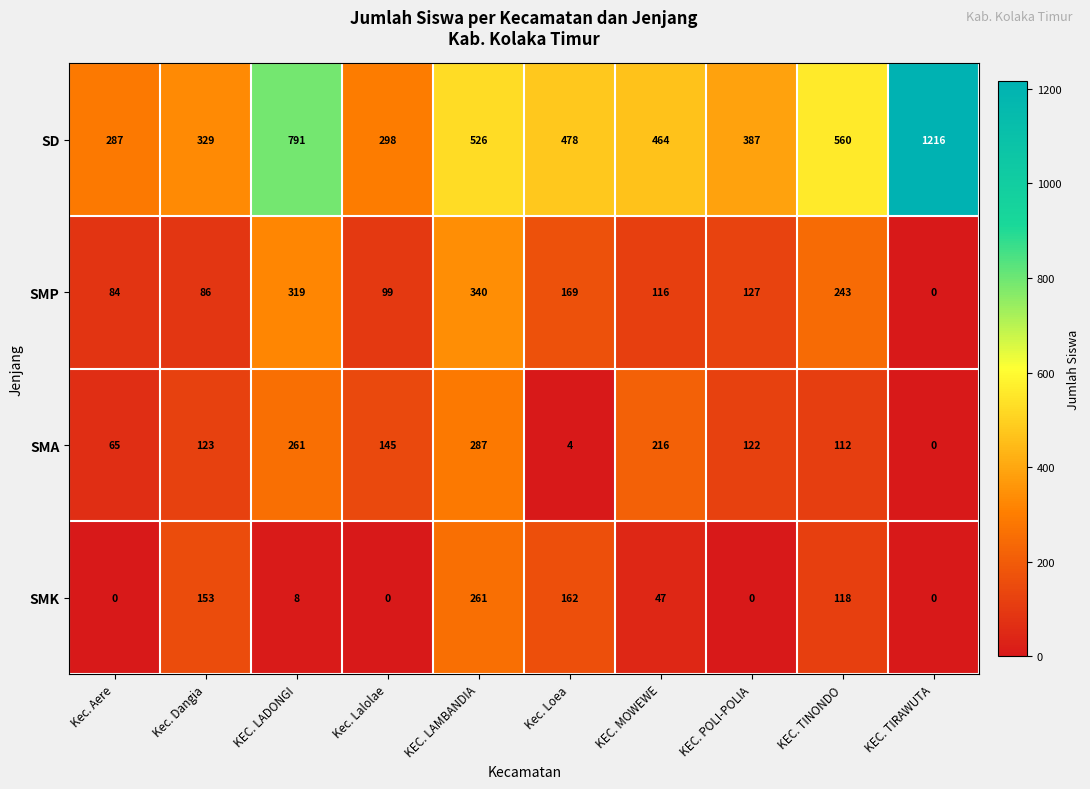

Read the SMA value at KEC. LADONGI, to the nearest 10.

260